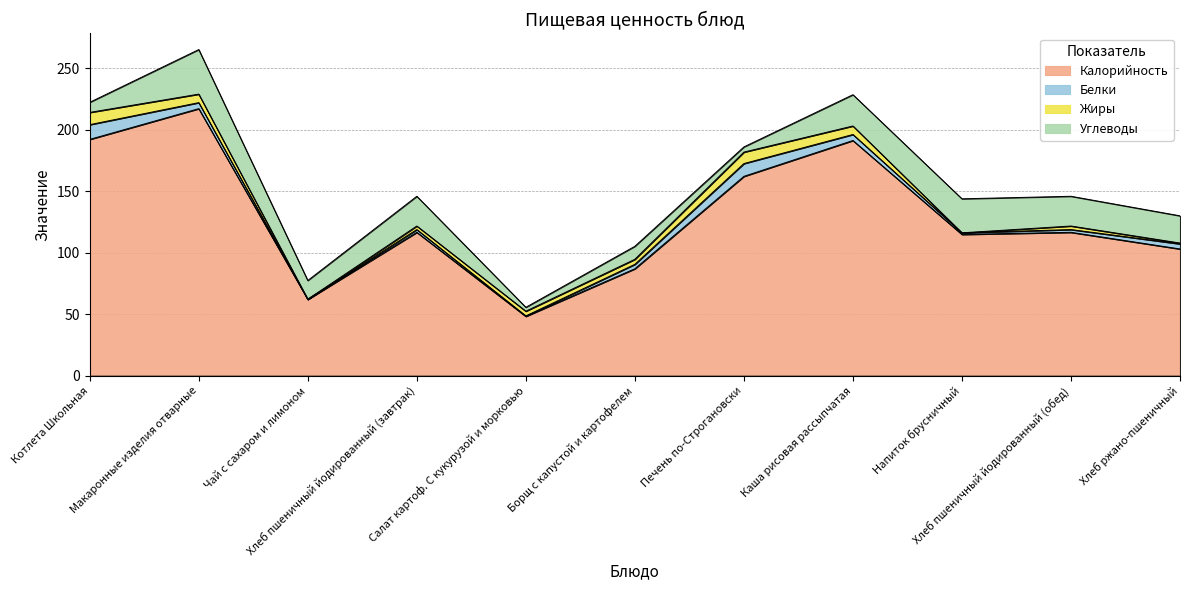

True or false: Углеводы and Калорийность cross at least once.

False